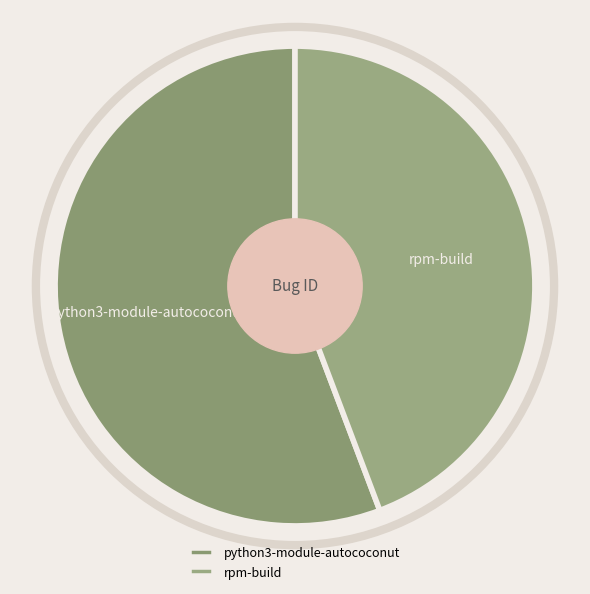

The rpm-build slice represents 44% of the pie. True or false?

True